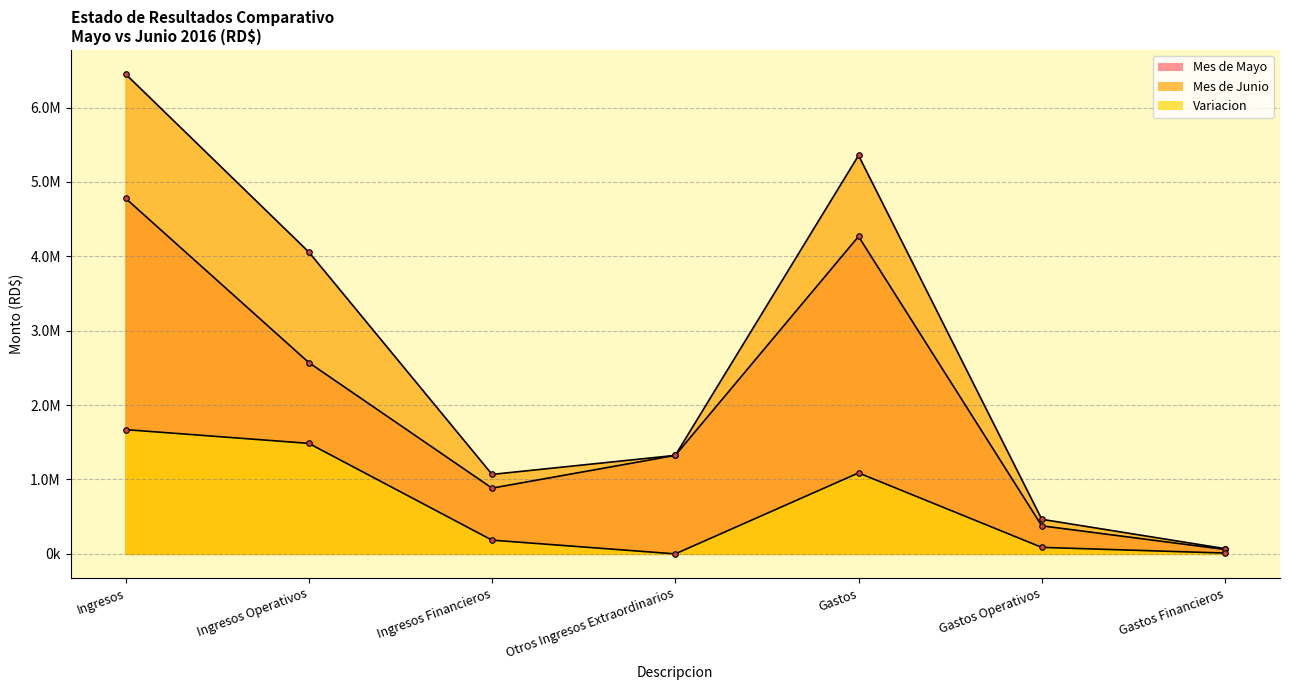

What is the value of the Mes de Mayo point at the 6th from the left?

377259.6